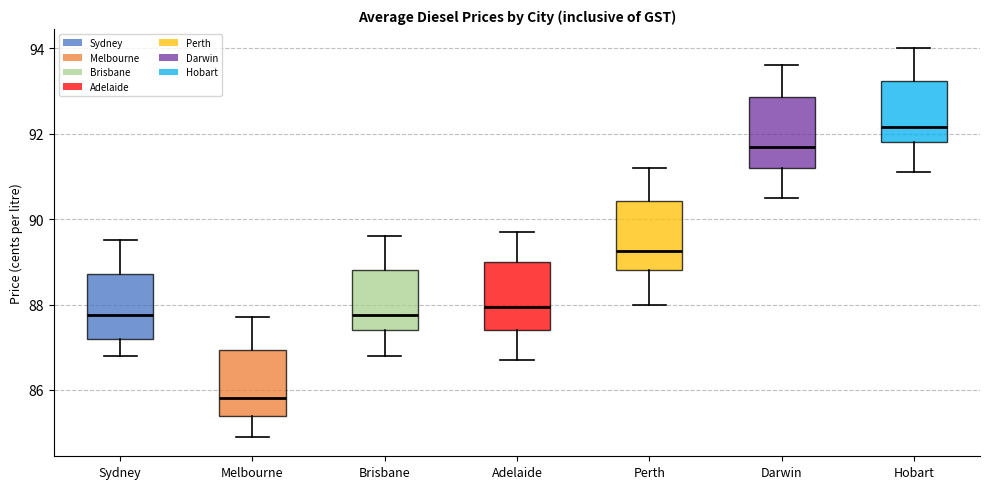

Where does the upper whisker of the box for Darwin end on the y-axis? The values are not printed on the chart, so give them approximately, as read against the axis.

93.6